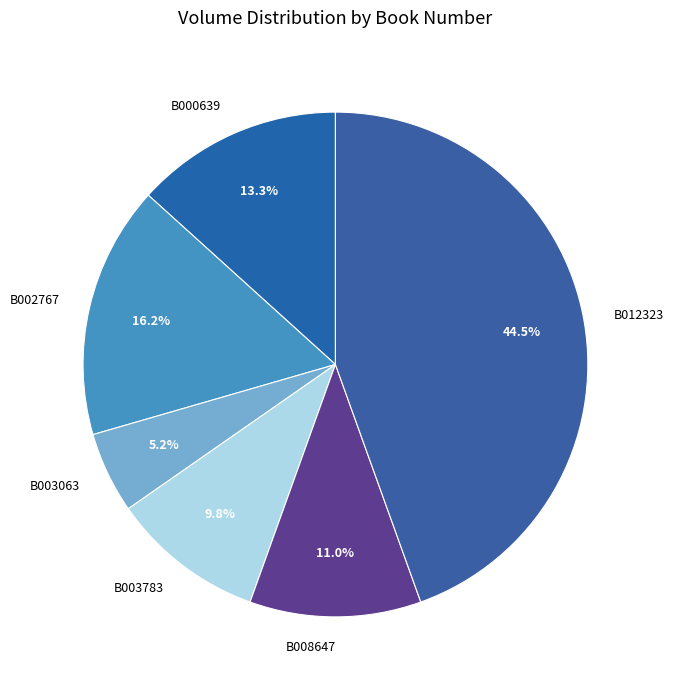

How many slices are in this pie chart?

6